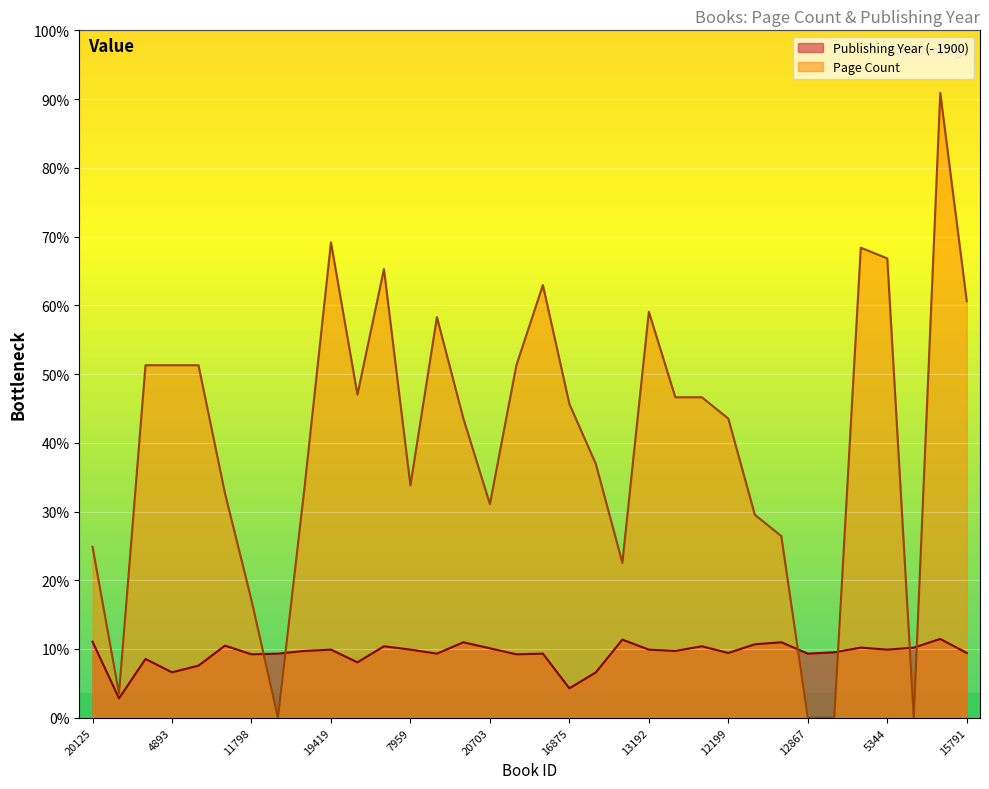

True or false: Page Count has a value of 600 at 14793.

True